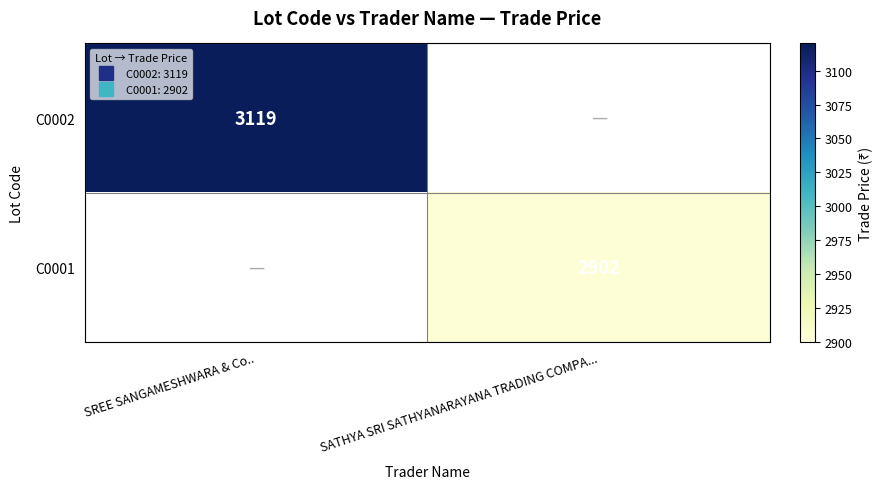

Is it true that C0001 equals 2902.0 at SATHYA SRI SATHYANARAYANA TRADING COMPA...?

True